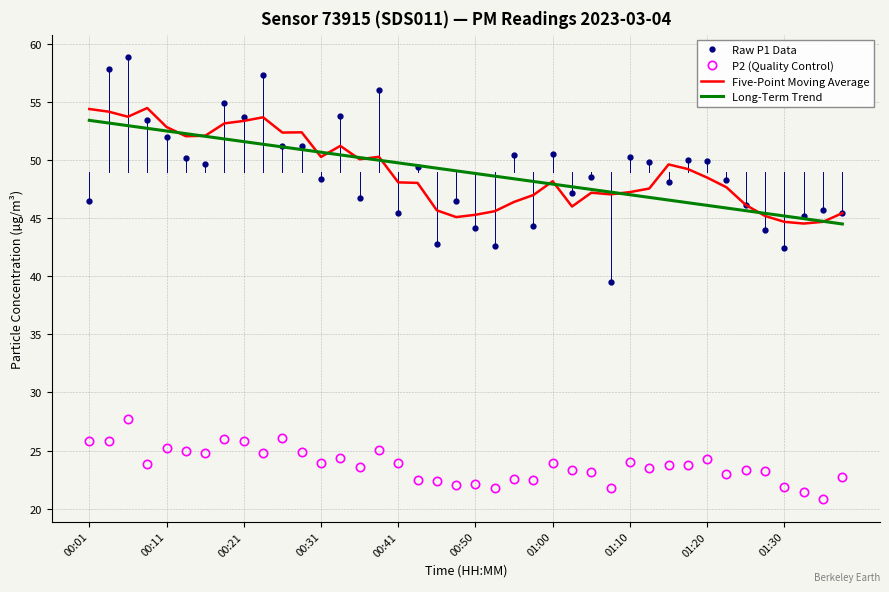

Rank the series by their maximum value, from lowest to highest.

P2 (Quality Control), Long-Term Trend, Five-Point Moving Average, Raw P1 Data